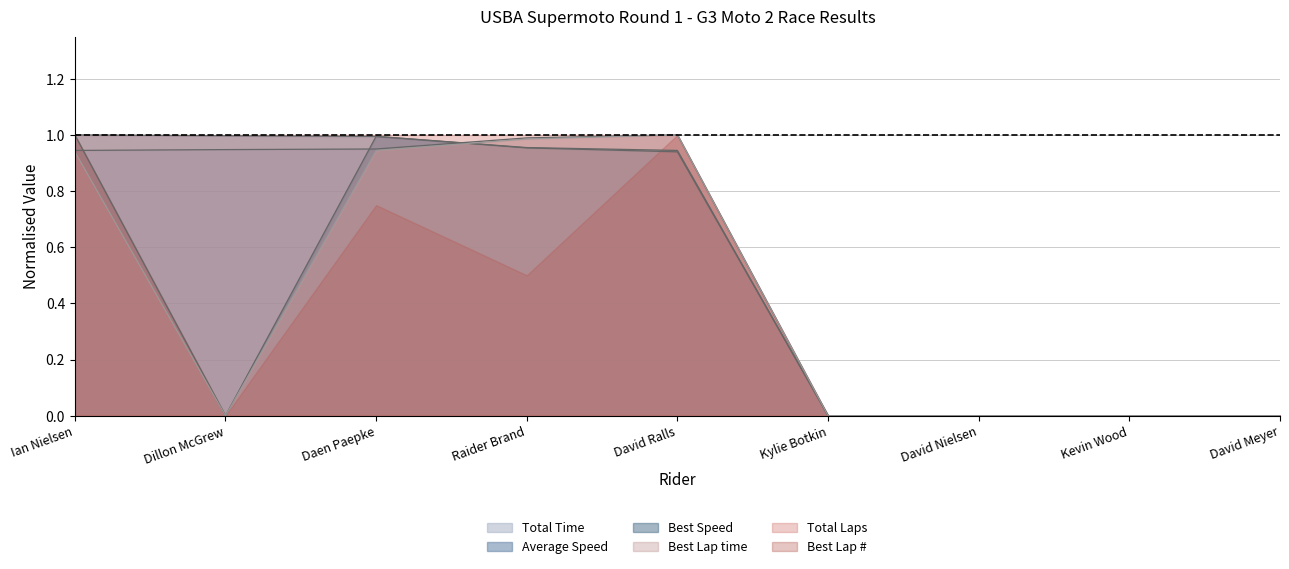

What are all the series names shown in the legend?

Total Time, Average Speed, Best Speed, Best Lap time, Total Laps, Best Lap #